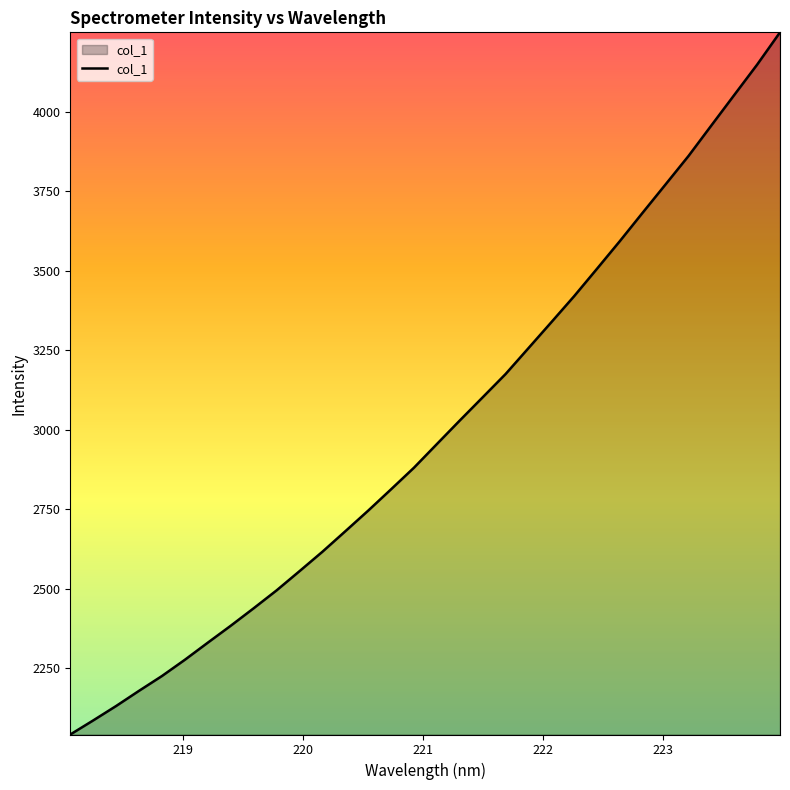

What is the difference between the maximum and minimum values?

2207.4